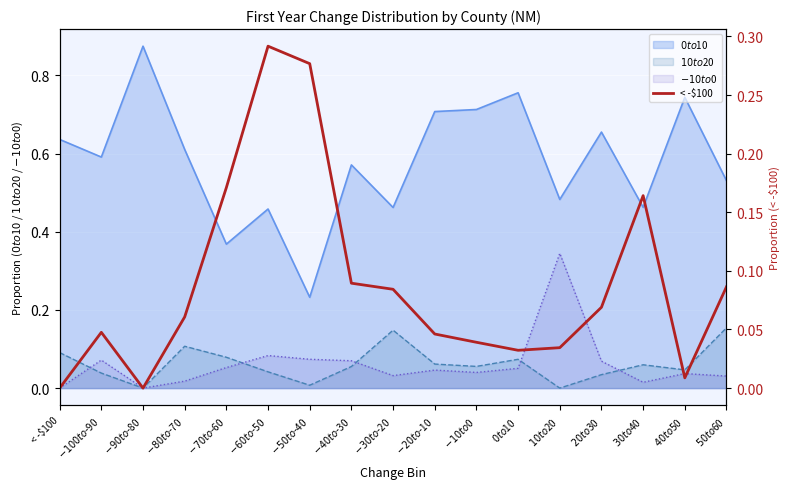

Between $-30 to $-20 and $-40 to $-30, which is larger?

$-40 to $-30